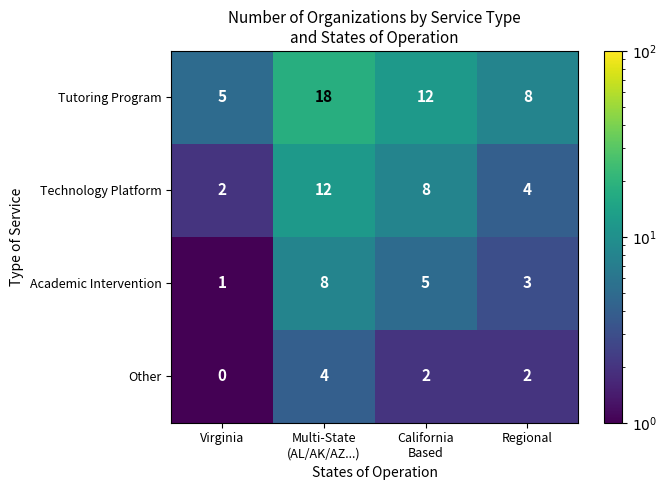

At which category is the sum across all series the highest?

Multi-State
(AL/AK/AZ...)